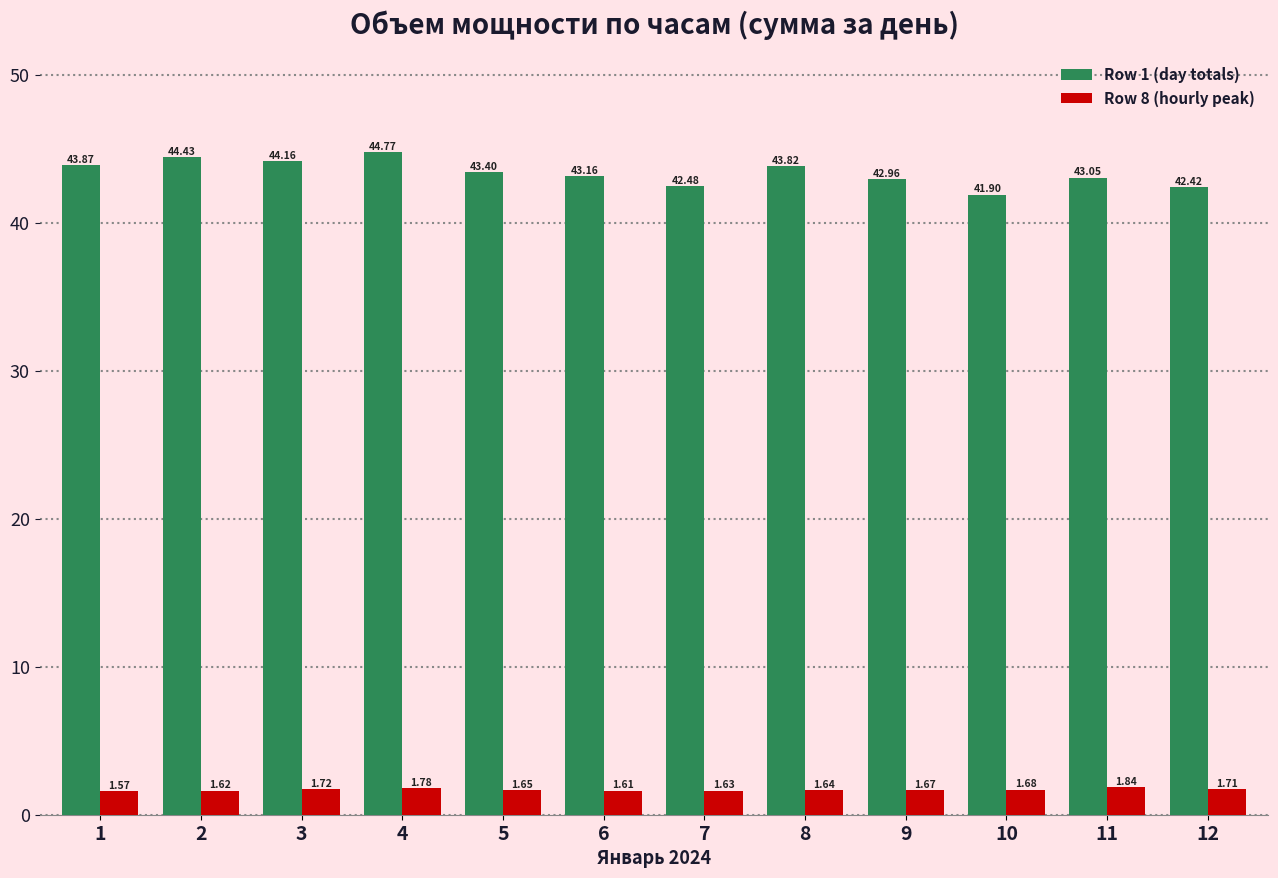

At how many categories does at least one series exceed 37?

12